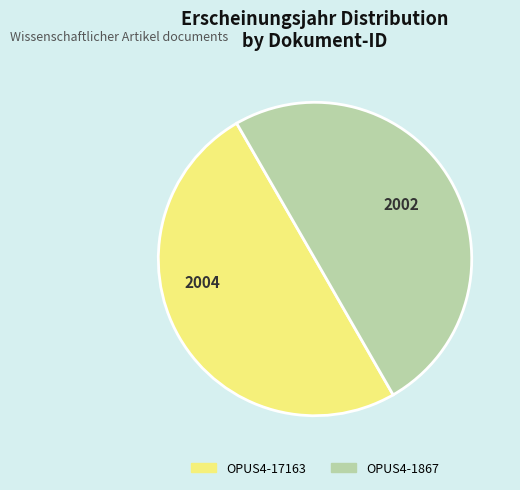

Is it true that OPUS4-1867 is 57% of the pie?

False